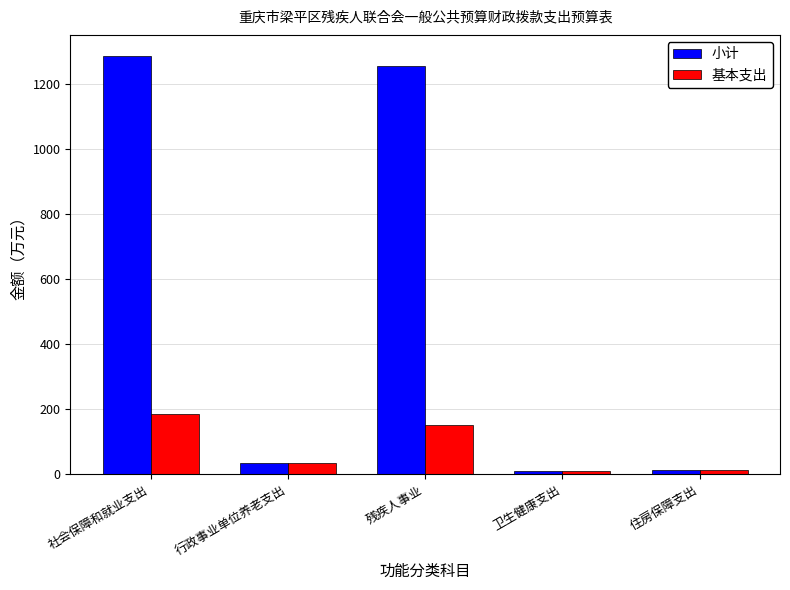

The value of 基本支出 at 行政事业单位养老支出 is 32.8. True or false?

True